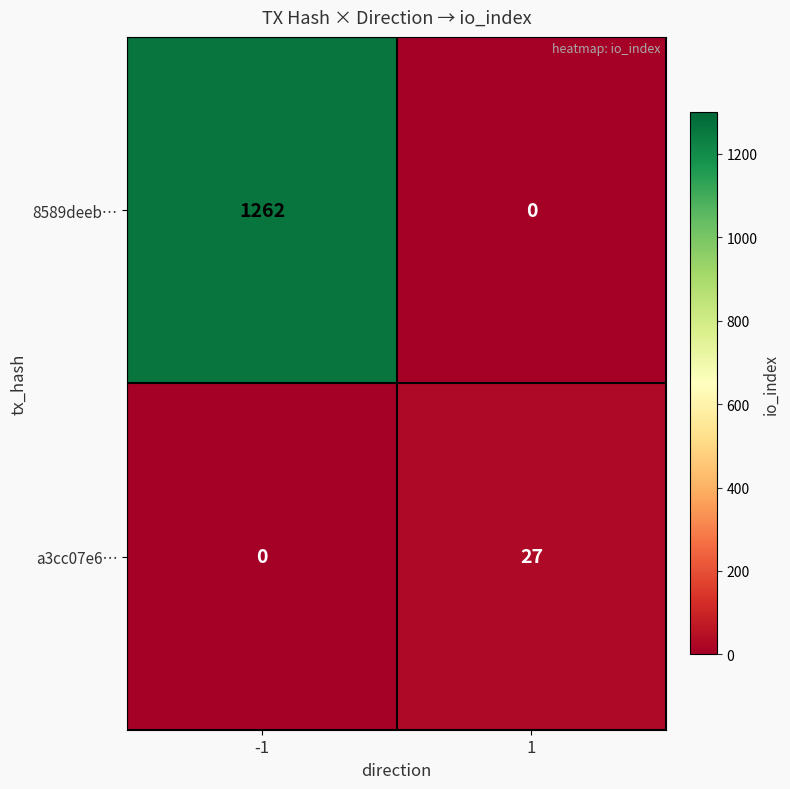

Rank the series at 1 from highest to lowest value.

a3cc07e6…, 8589deeb…